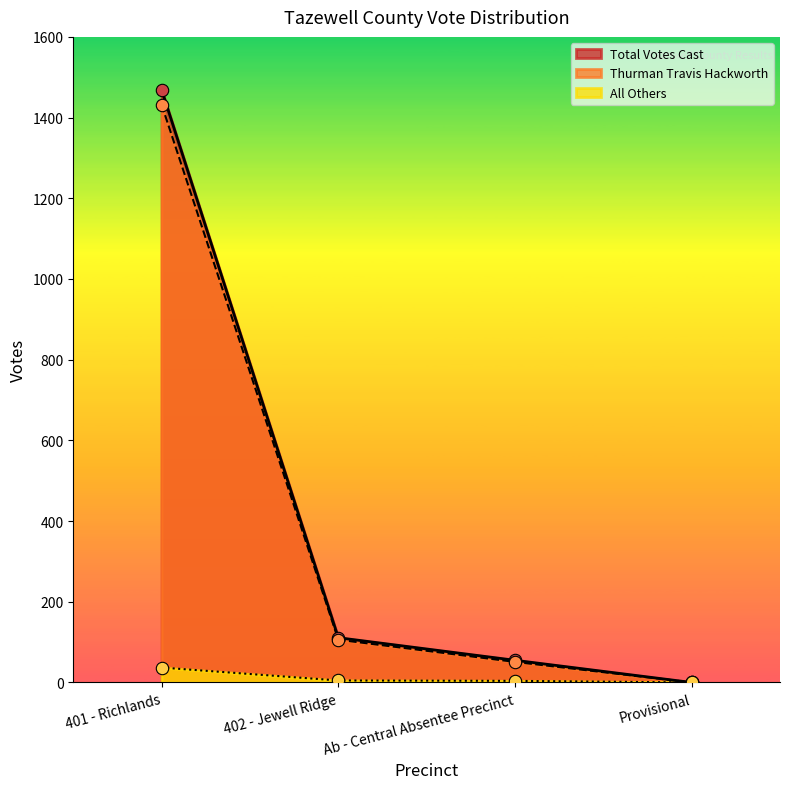

At how many categories does at least one series exceed 1177?

1